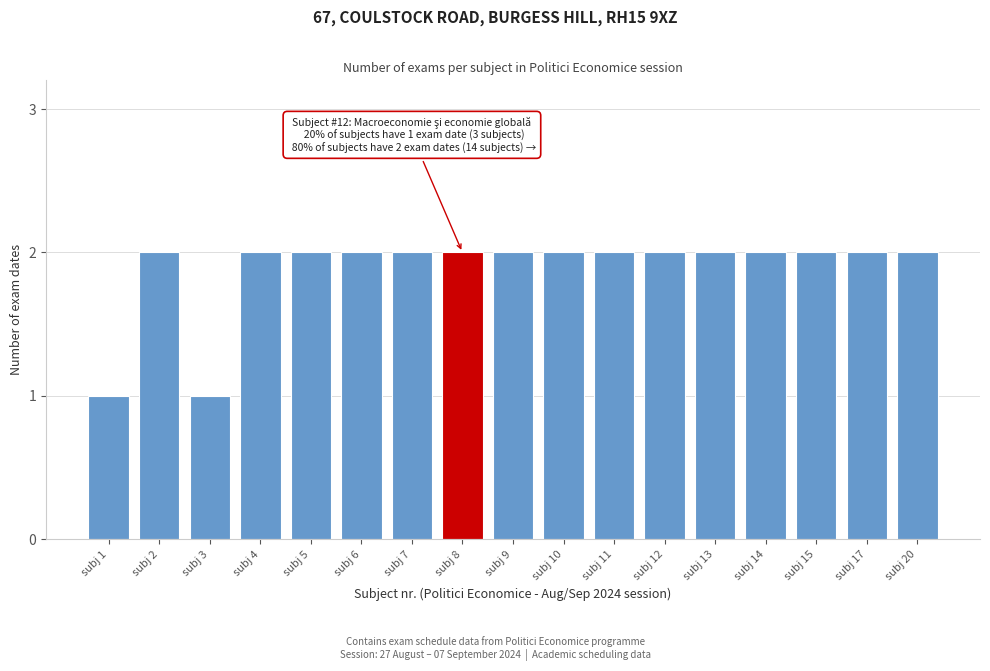

Reading left to right, transcribe all the data shown in this chart.

subj 1=1	subj 2=2	subj 3=1	subj 4=2	subj 5=2	subj 6=2	subj 7=2	subj 8=2	subj 9=2	subj 10=2	subj 11=2	subj 12=2	subj 13=2	subj 14=2	subj 15=2	subj 17=2	subj 20=2